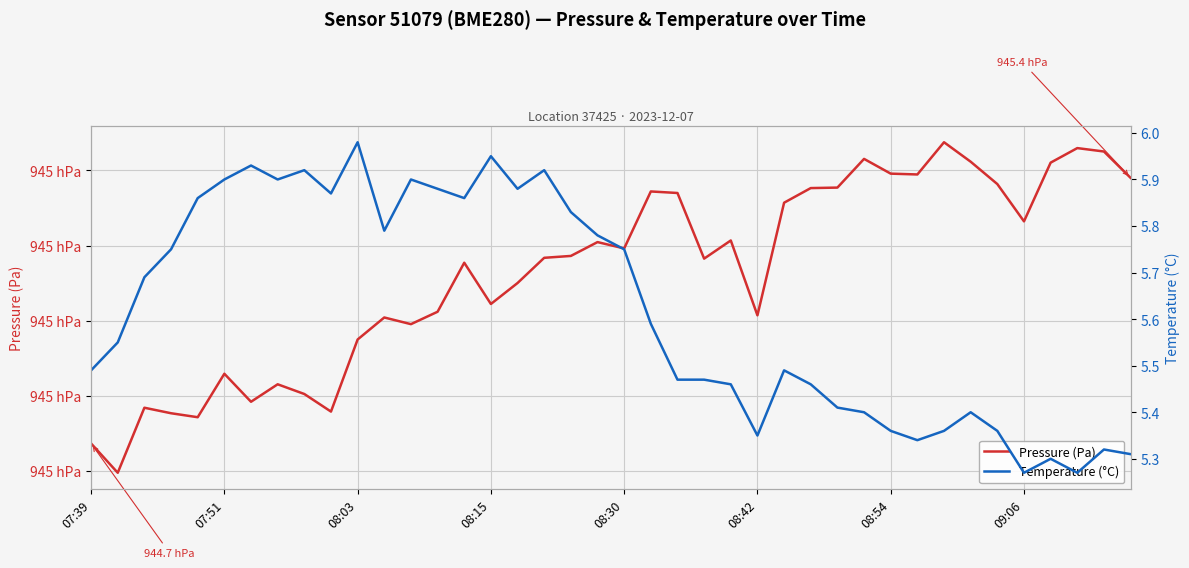

Rank the categories by Temperature (°C) value from lowest to highest.

35, 37, 36, 39, 38, 31, 25, 30, 32, 34, 29, 33, 28, 24, 27, 22, 23, 07:39, 26, 07:51, 21, 08:03, 08:15, 20, 19, 11, 18, 08:30, 14, 9, 13, 16, 08:42, 09:06, 12, 8, 17, 08:54, 15, 10